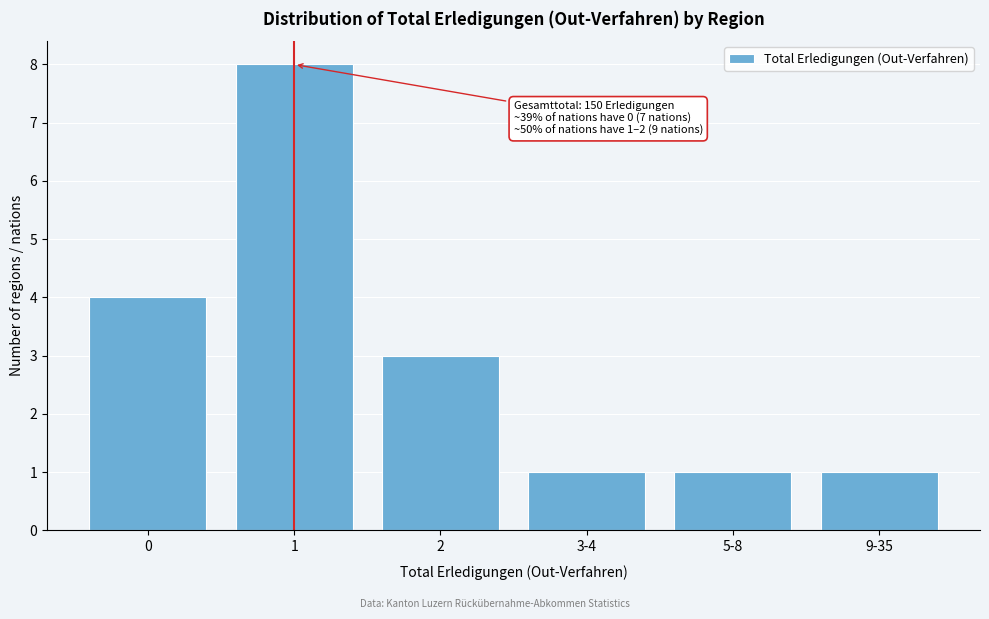

Reading left to right, what are all the values shown in this chart?

4	8	3	1	1	1